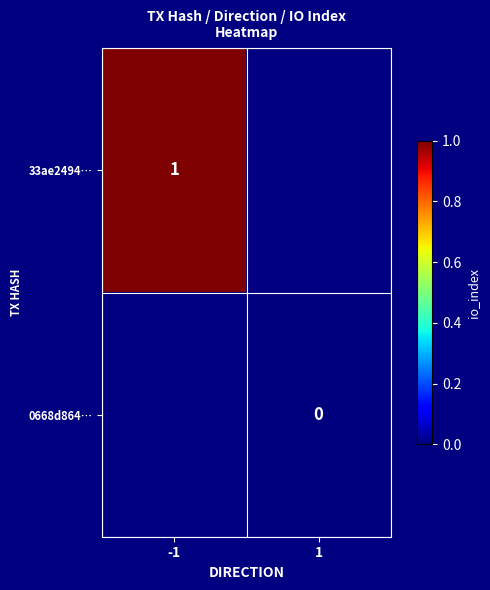

List the series in order of their peak value, highest first.

33ae2494…, 0668d864…